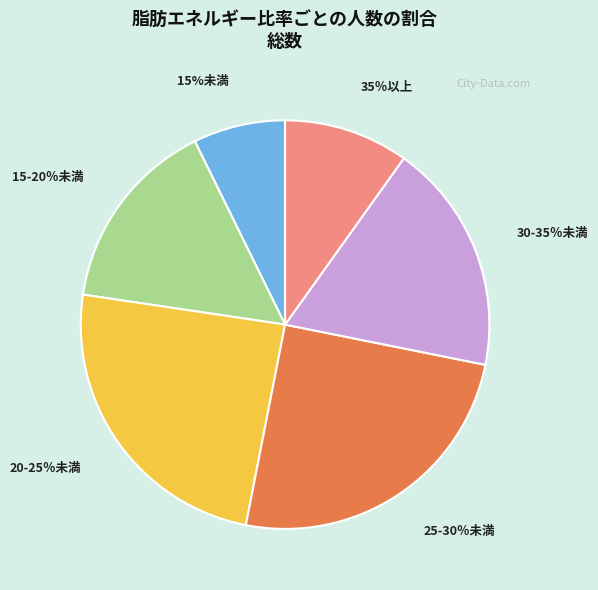

Rank the categories by value from lowest to highest.

15%未満, 35％以上, 15-20％未満, 30-35％未満, 20-25％未満, 25-30％未満